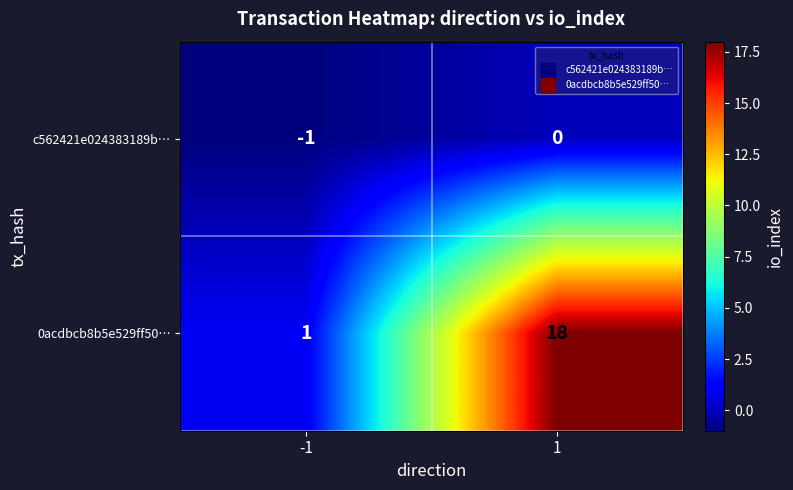

What value does the 0acdbcb8b5e529ff50… series have at 1, to the nearest 10?

20